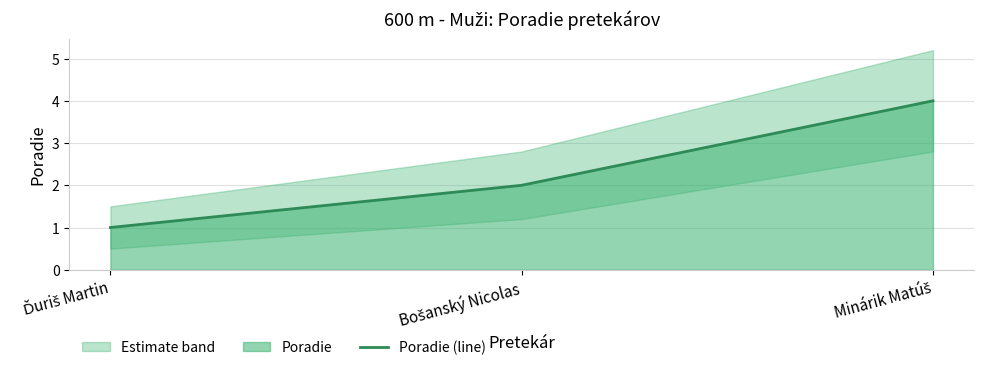

Does the chart have visible grid lines?

Yes